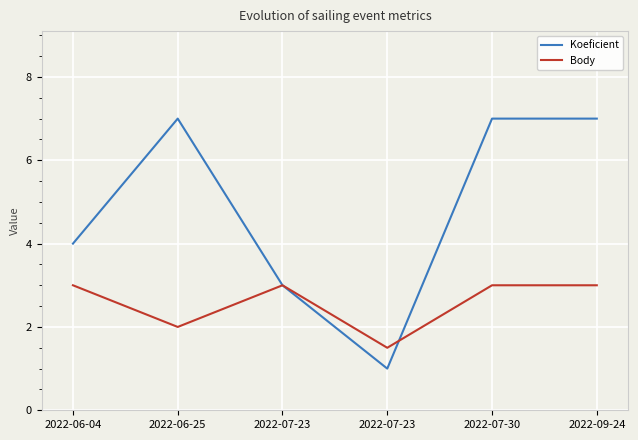

What are all the series names shown in the legend?

Koeficient, Body